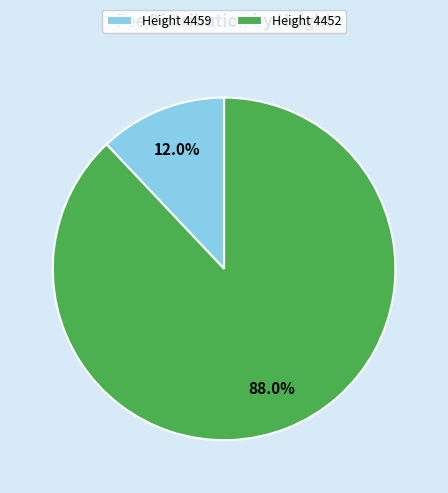

Which category has the smallest portion of the pie?

Height 4459